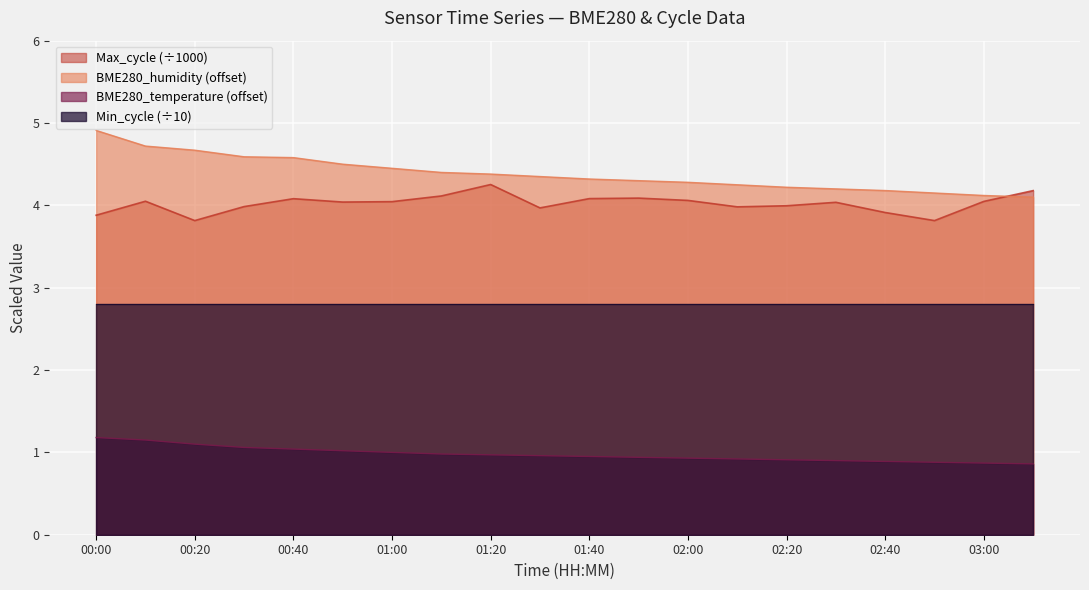

What are all the series names shown in the legend?

Max_cycle (÷1000), BME280_humidity (offset), BME280_temperature (offset), Min_cycle (÷10)